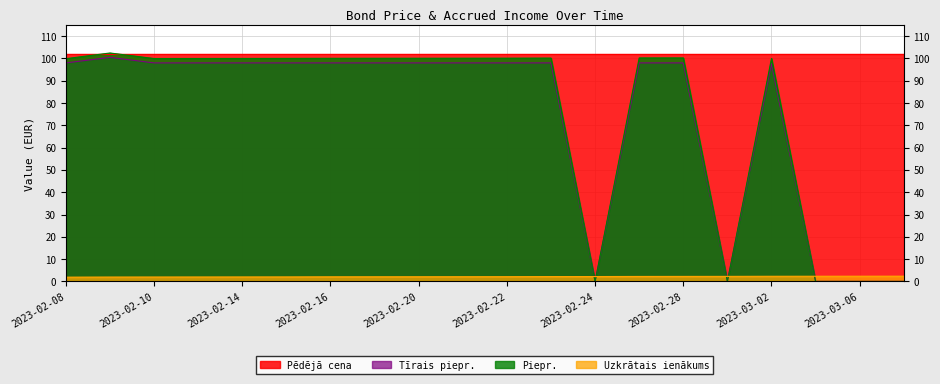

What is the difference between the maximum and minimum values in the Tīrais piepr. series?

100.5